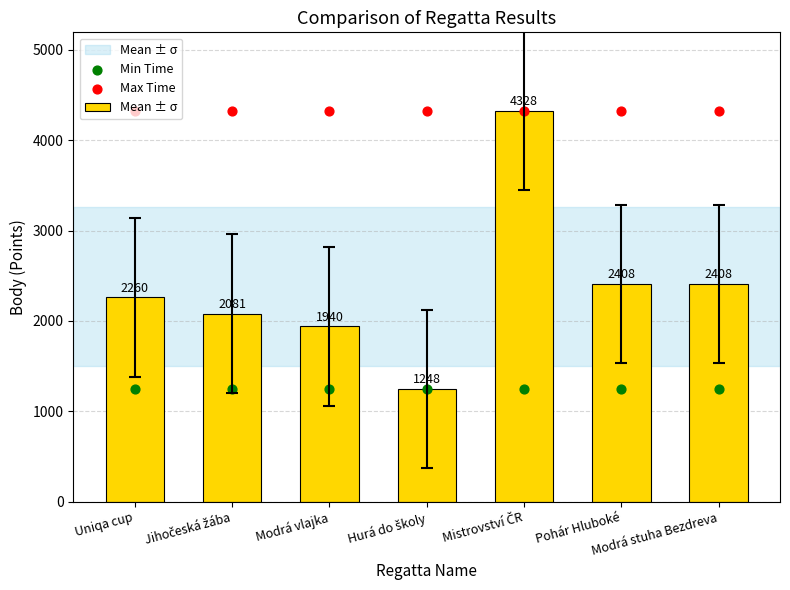

Which series reaches the maximum Y coordinate?

Mean ± σ